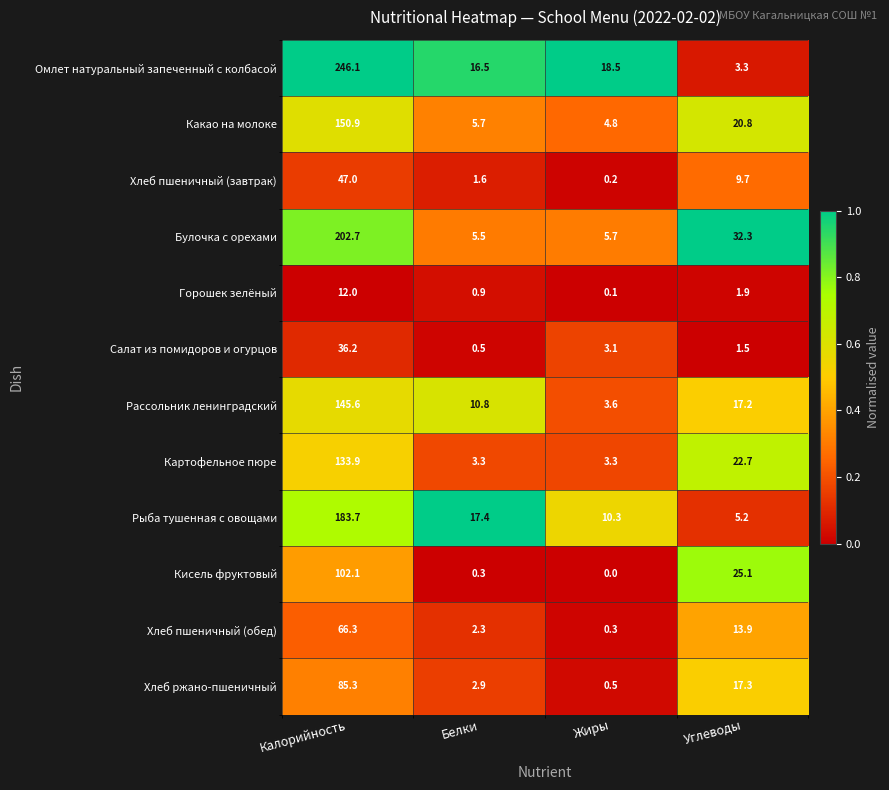

At which category is the sum across all series the highest?

Калорийность